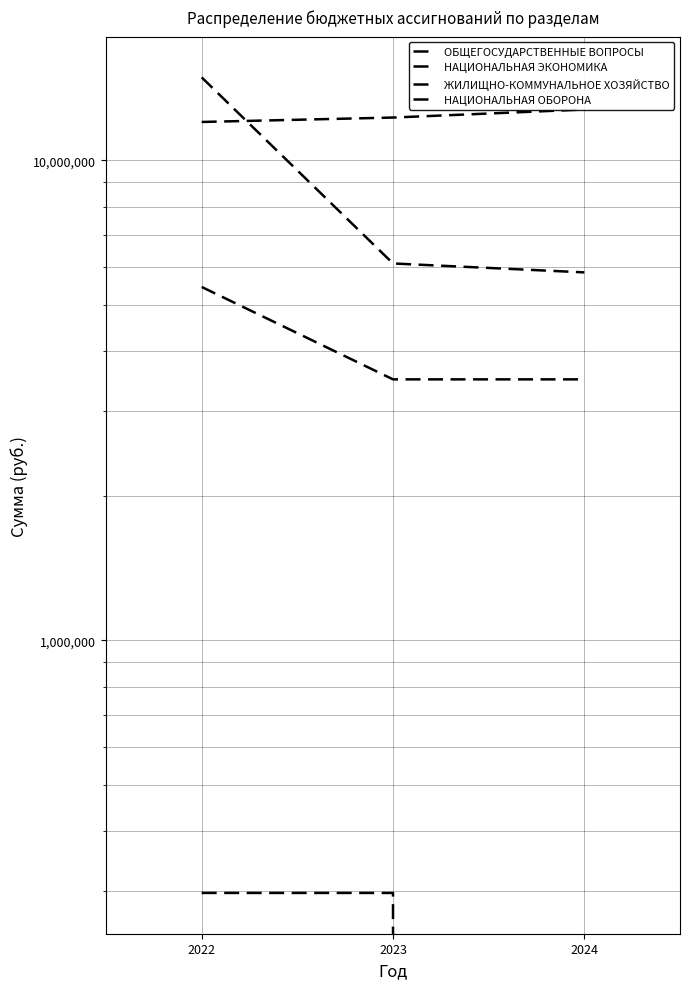

Reading left to right, transcribe all the data shown in this chart.

ОБЩЕГОСУДАРСТВЕННЫЕ ВОПРОСЫ: 2022=12018740	2023=12276040	2024=12760120
НАЦИОНАЛЬНАЯ ЭКОНОМИКА: 2022=5446000	2023=3495600	2024=3495600
ЖИЛИЩНО-КОММУНАЛЬНОЕ ХОЗЯЙСТВО: 2022=14885201	2023=6095580	2024=5840000
НАЦИОНАЛЬНАЯ ОБОРОНА: 2022=297400	2023=297400	2024=0